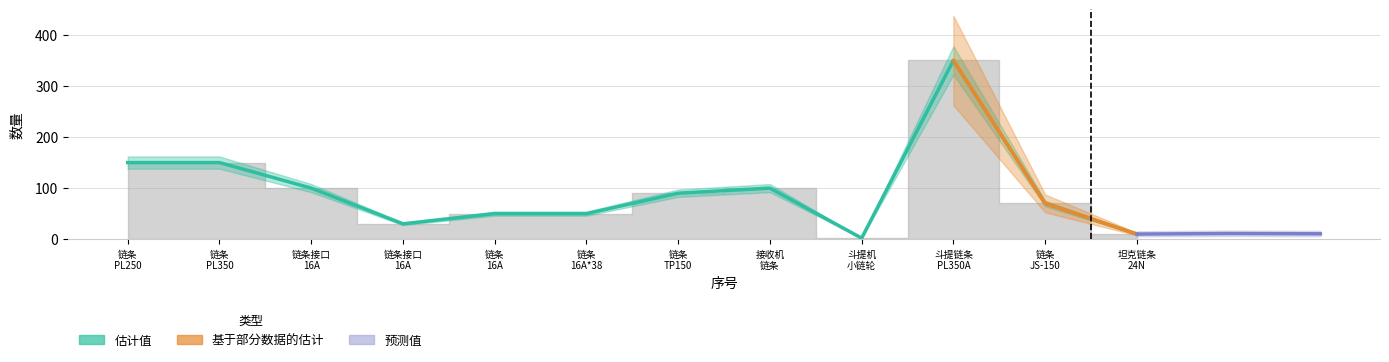

How many series are shown in this chart?

3